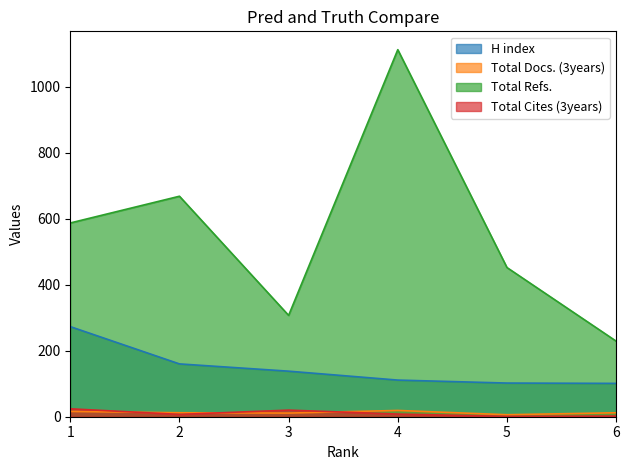

Is the value of Total Cites (3years) at 5 greater than the value of Total Refs. at 4?

No